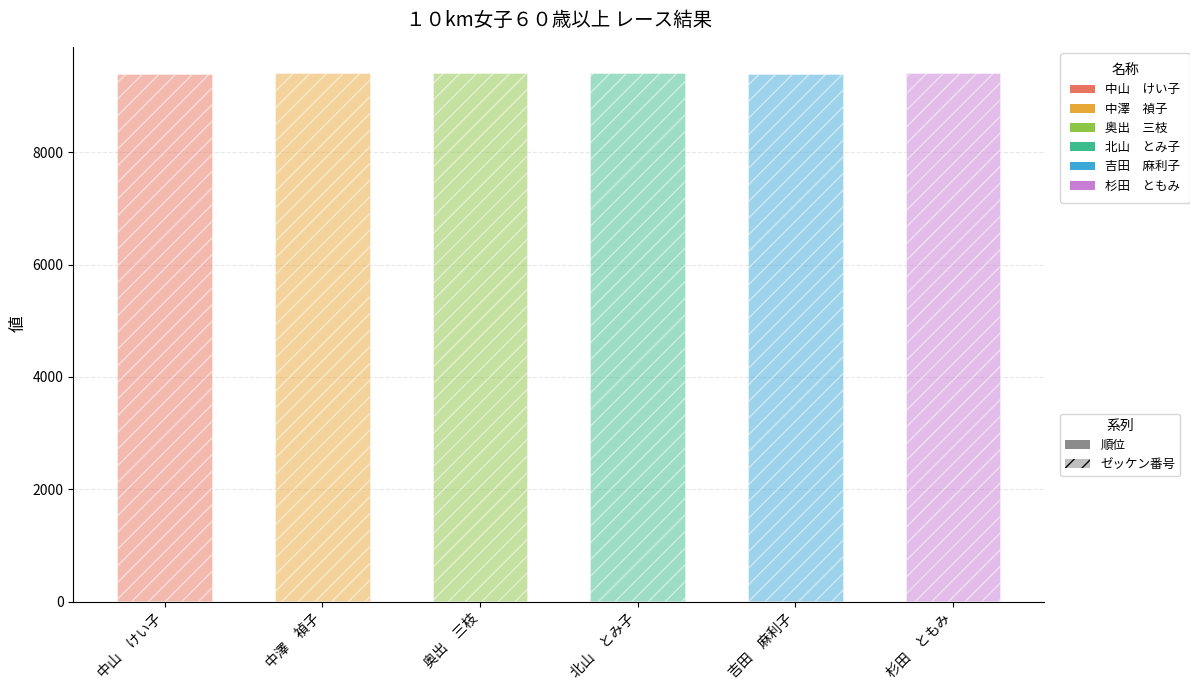

What is the maximum value for 順位?

6